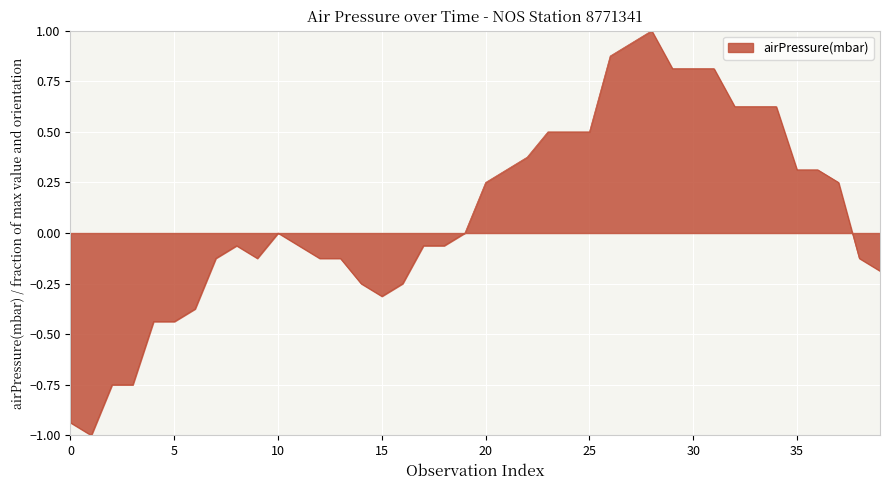

What is the maximum value shown in the chart?

1.0